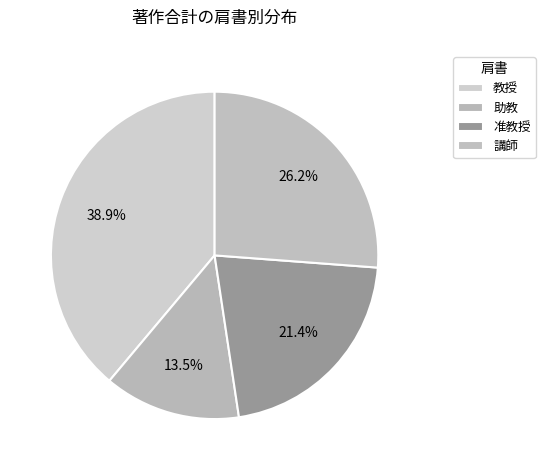

Count the number of slices in the pie.

4